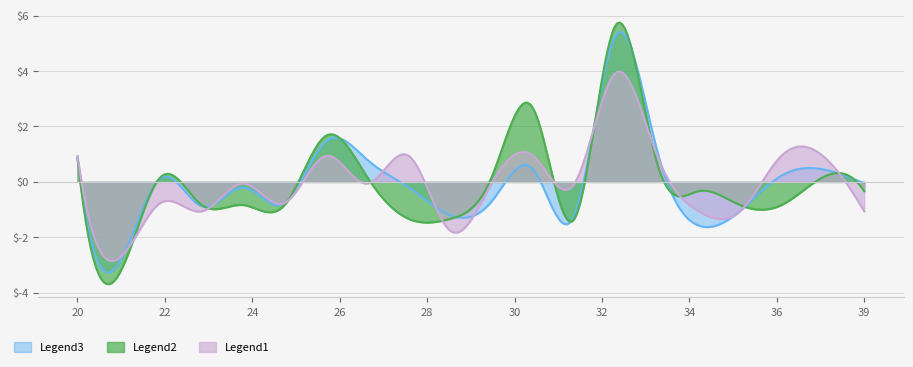

Rank the series by their average value, from lowest to highest.

Legend1, Legend3, Legend2